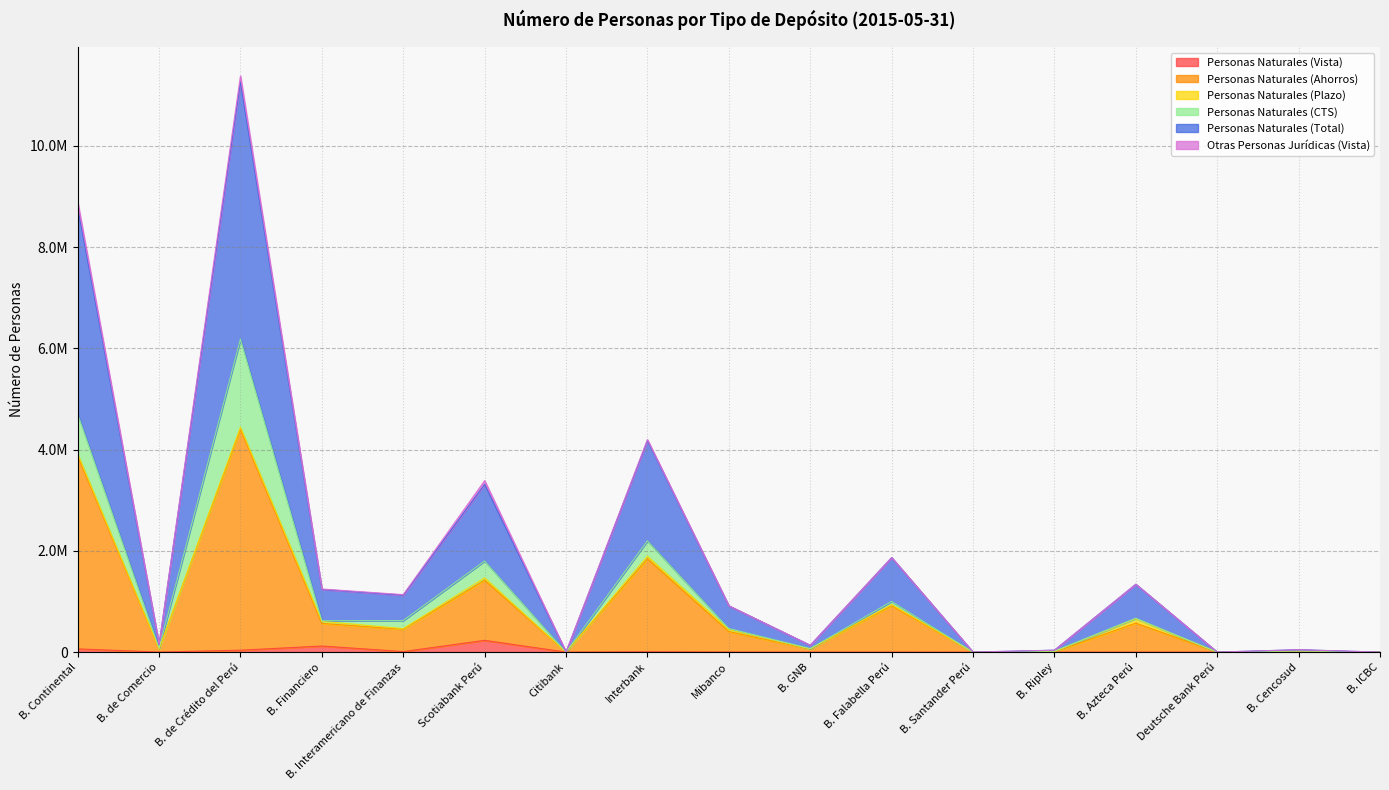

Does the chart display data point markers on the line(s)?

No